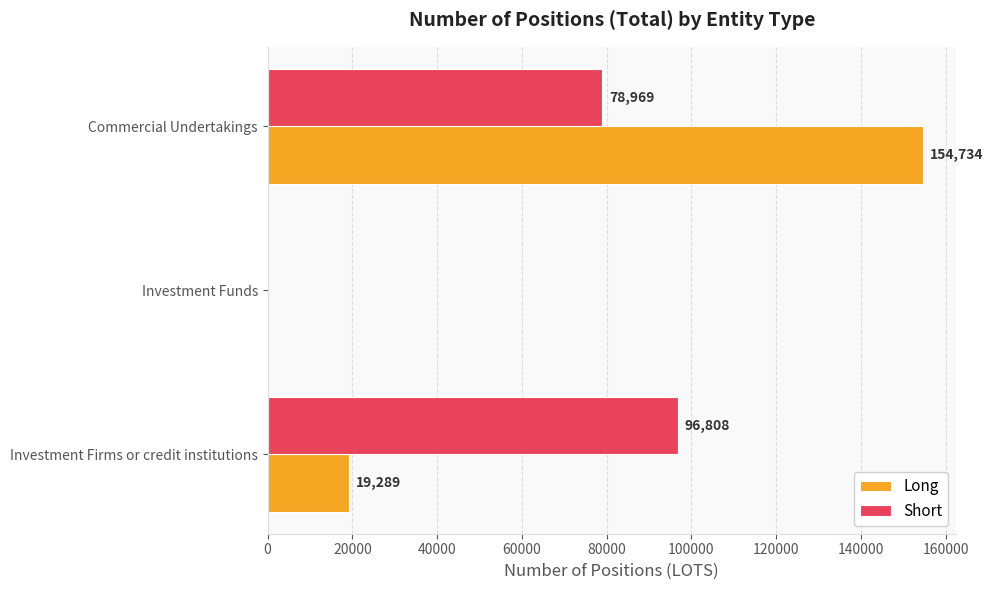

Where is Short nearest to the value 48404?

Commercial Undertakings